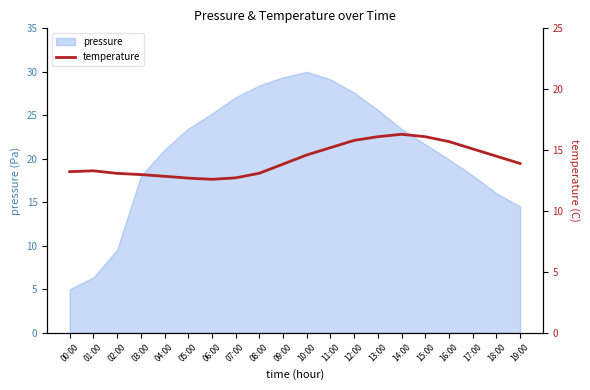

At which label does pressure first exceed 23?

05:00